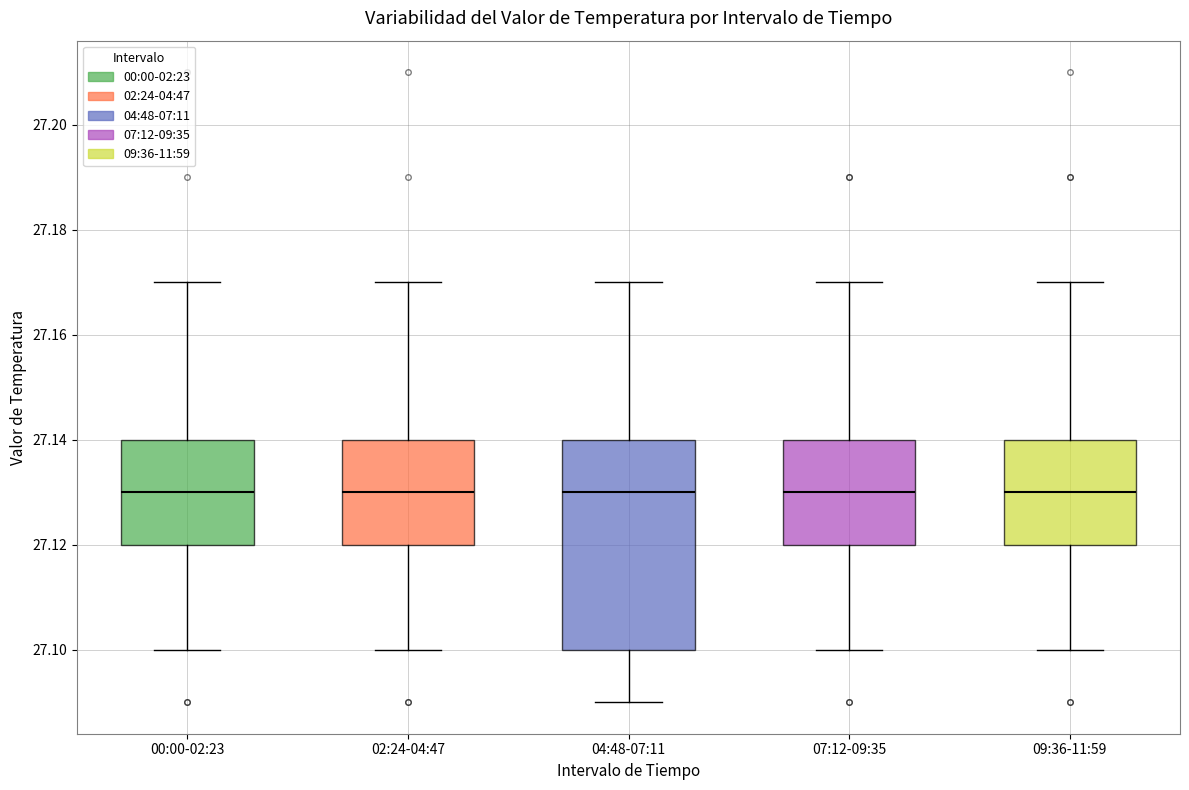

Where does the upper whisker of the box for 04:48-07:11 end on the y-axis? The values are not printed on the chart, so give them approximately, as read against the axis.

27.17